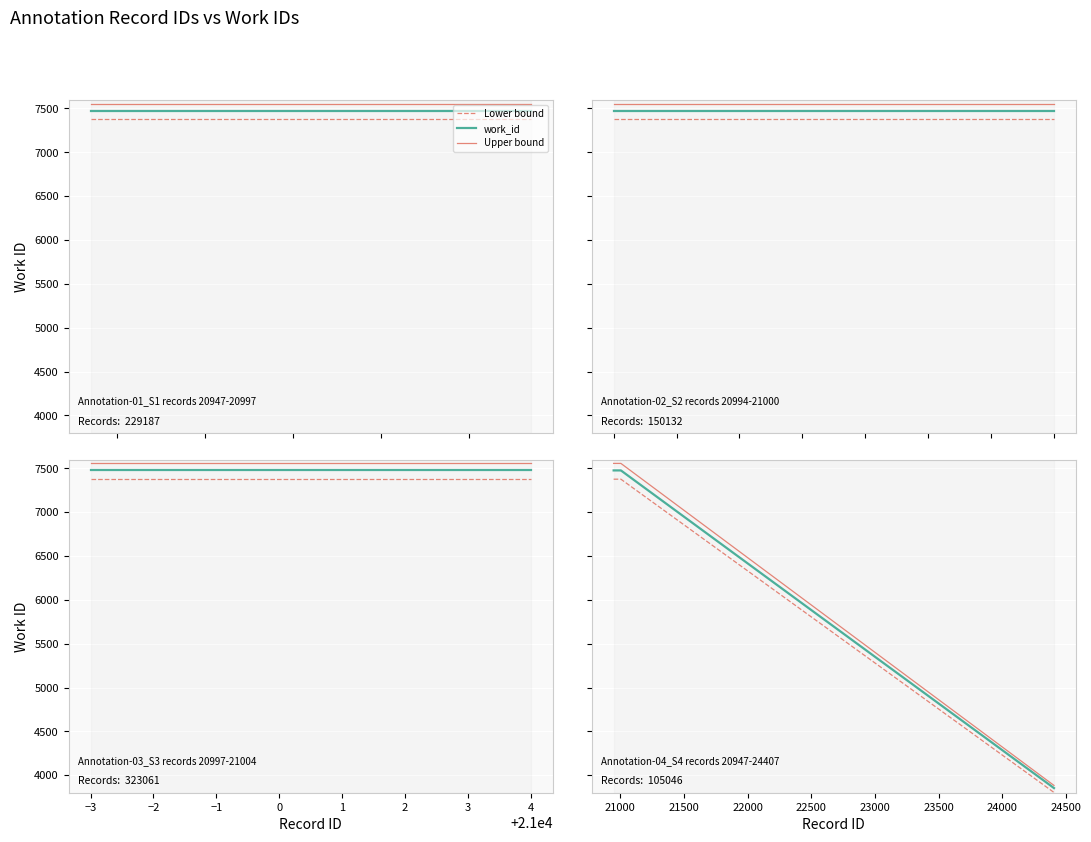

Between −2 and 5, which series saw the biggest shift?

Upper bound